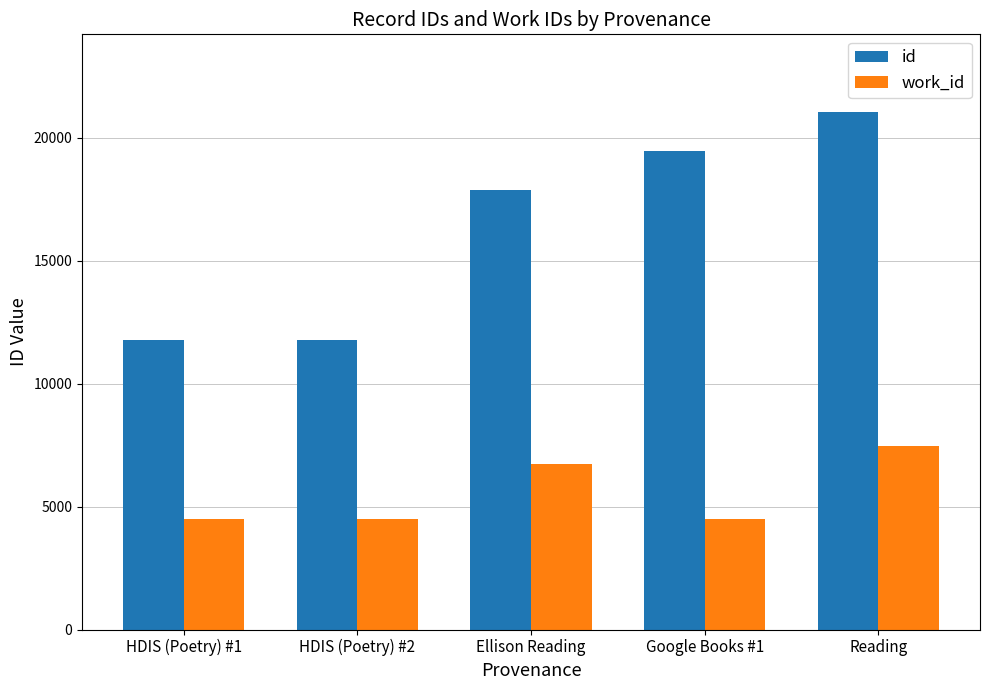

At which category is the sum across all series the highest?

Reading